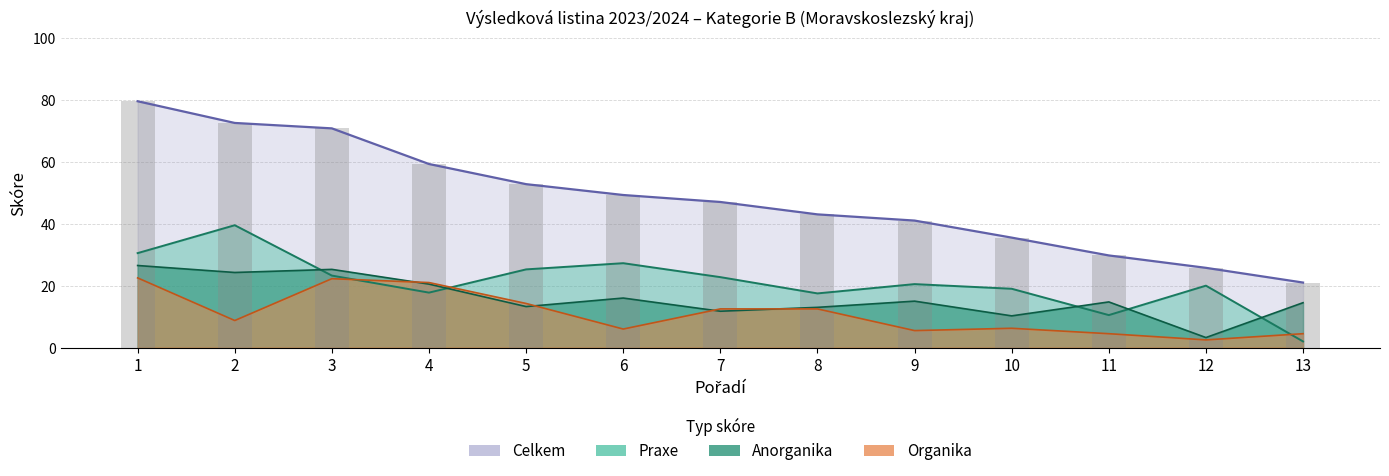

True or false: Celkem has a value of 41.0 at 9.

True